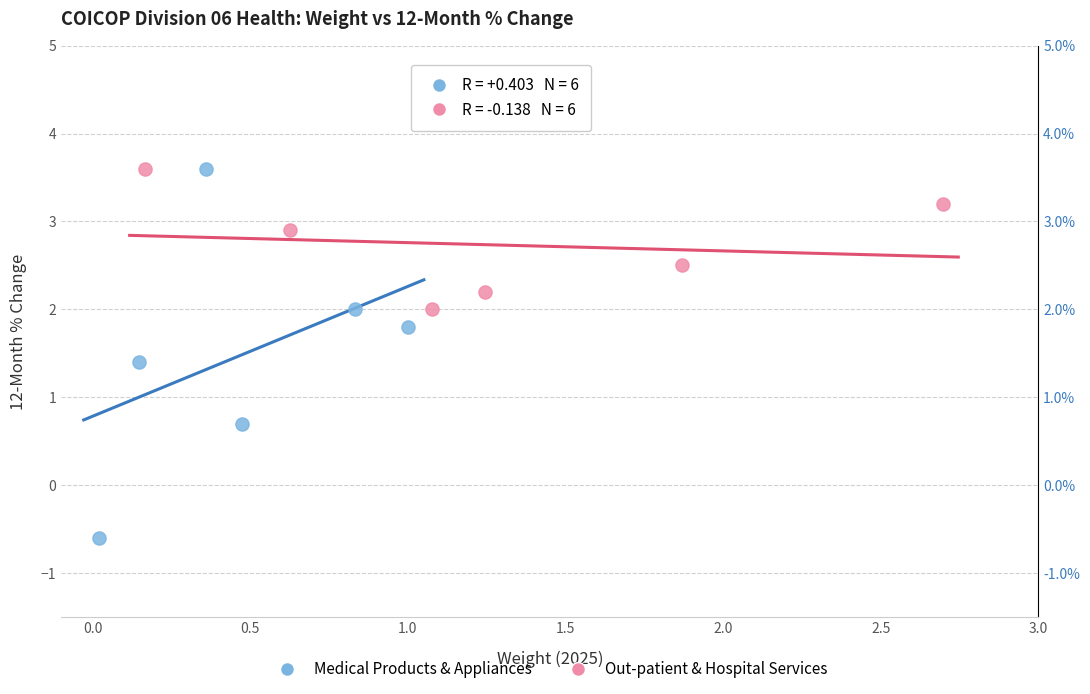

Which series reaches the minimum Y coordinate?

Medical Products & Appliances